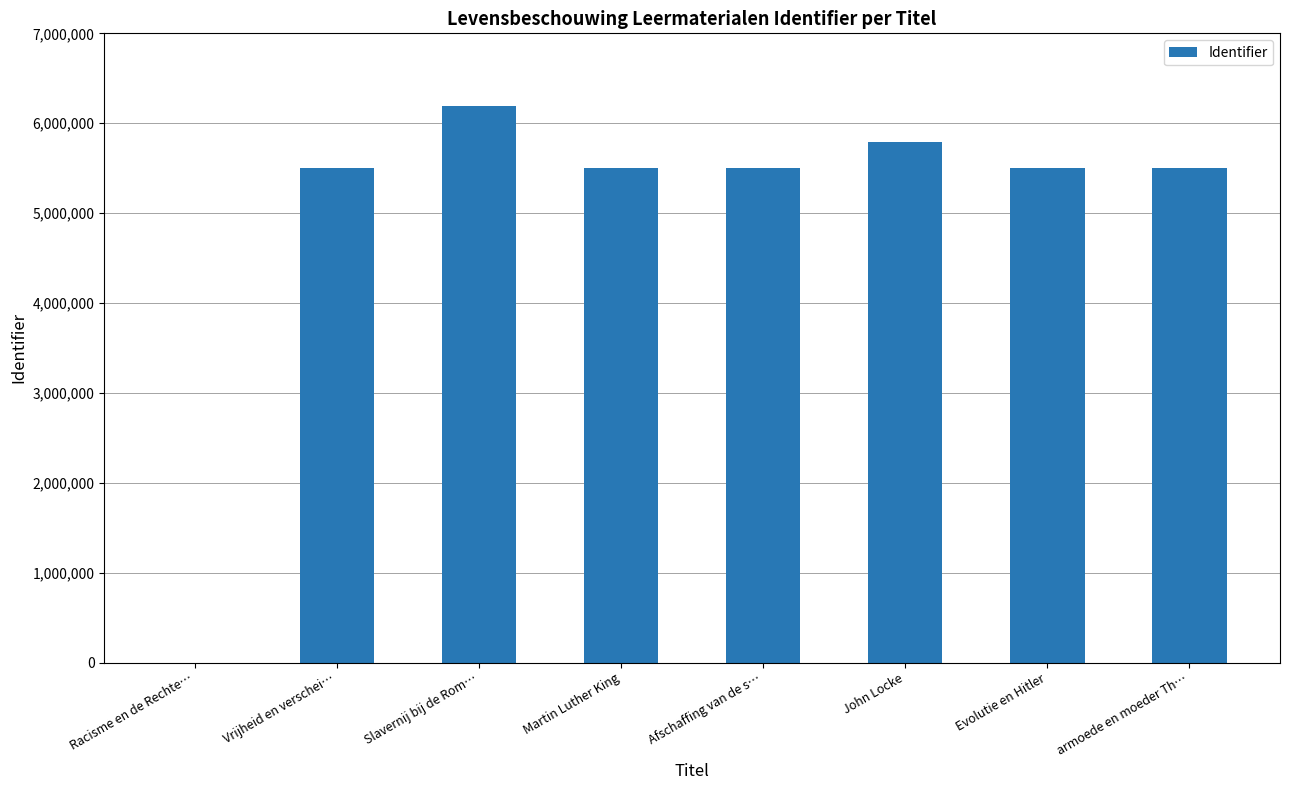

The chart shows a value of 7814471 at Afschaffing van de s…. True or false?

False